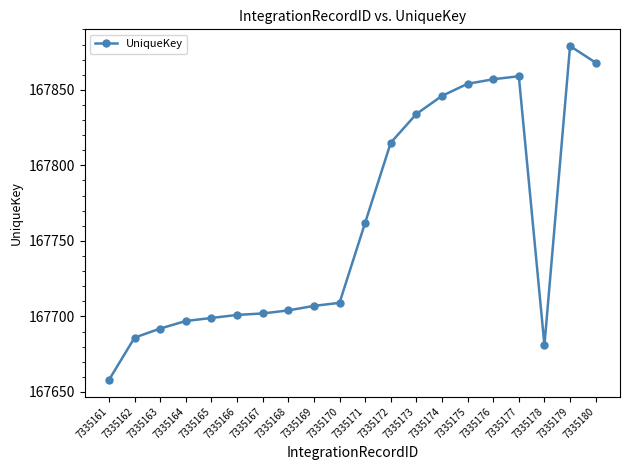

True or false: the data shows 167709 at 7335170.

True